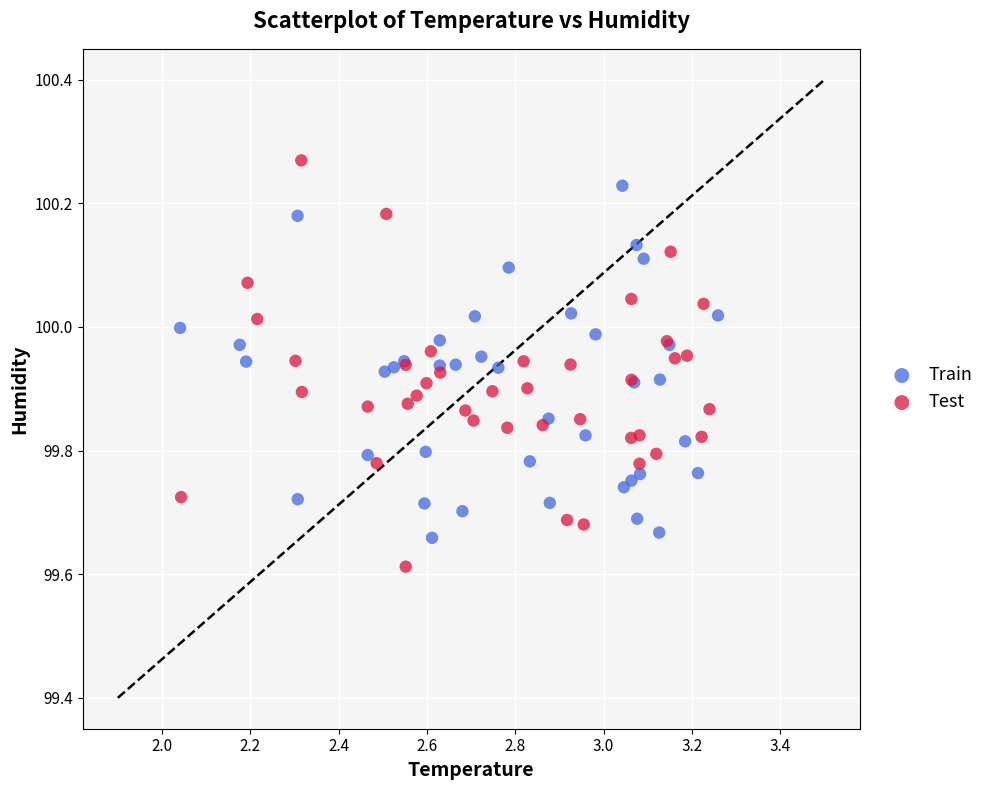

Which series has the widest spread of Y values?

Test